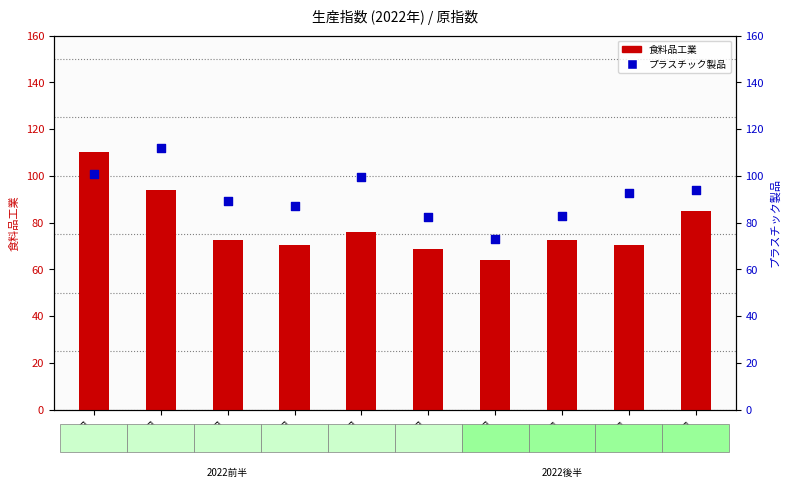

Which series has the widest spread of Y values?

食料品工業